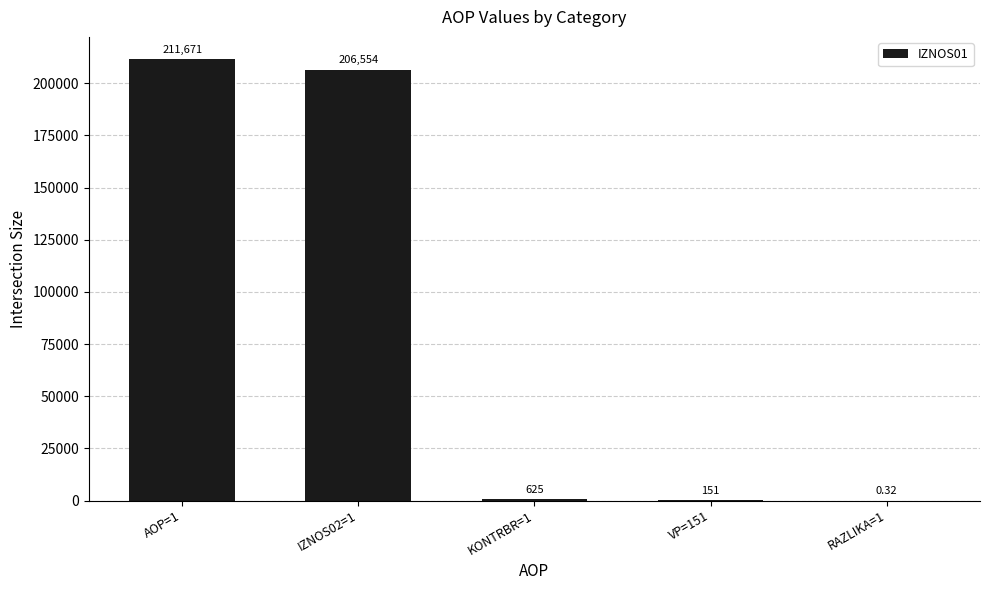

Between AOP=1 and IZNOS02=1, which is larger?

AOP=1